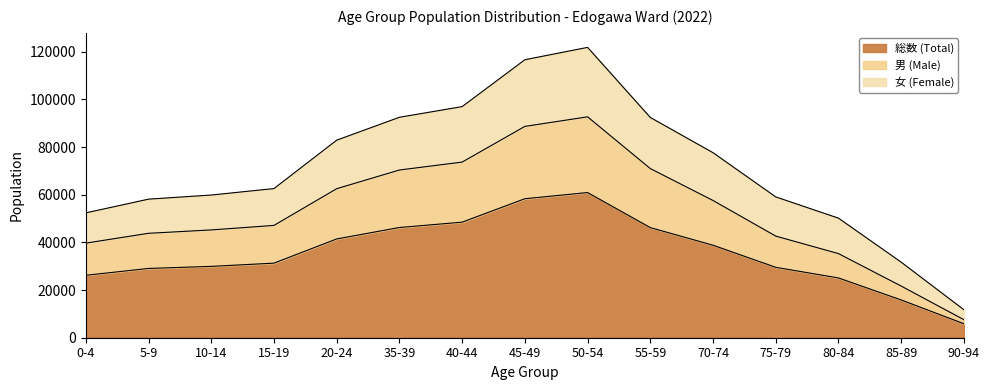

Which category has the lowest value in the 男 (Male) series?

90-94